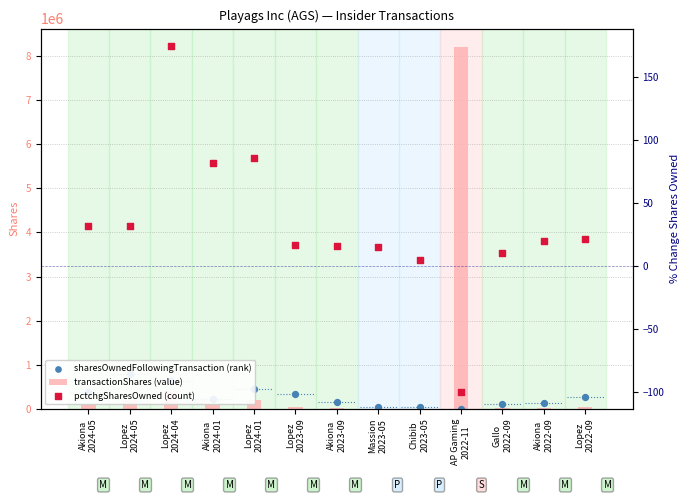

What are all the series names shown in the legend?

transactionShares (value), sharesOwnedFollowingTransaction (rank), pctchgSharesOwned (count)